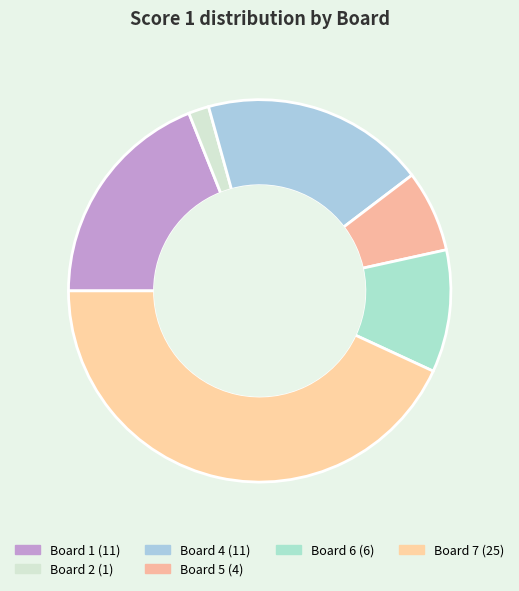

How many segments does this pie chart have?

6